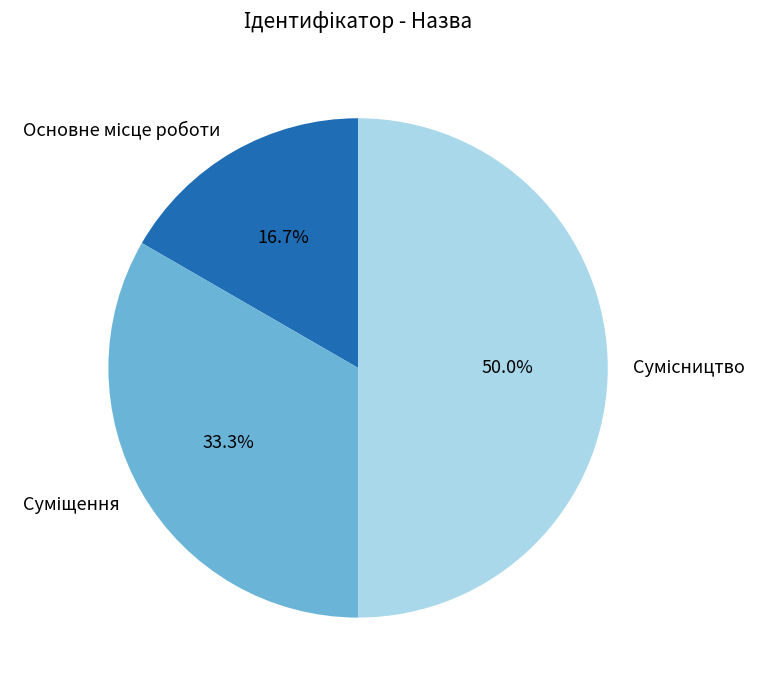

To the nearest percent, what percentage of the pie is Сумісництво?

50%